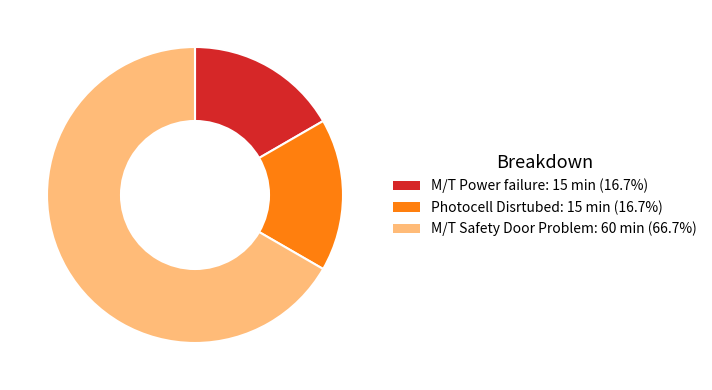

Is there a majority slice in this chart?

Yes